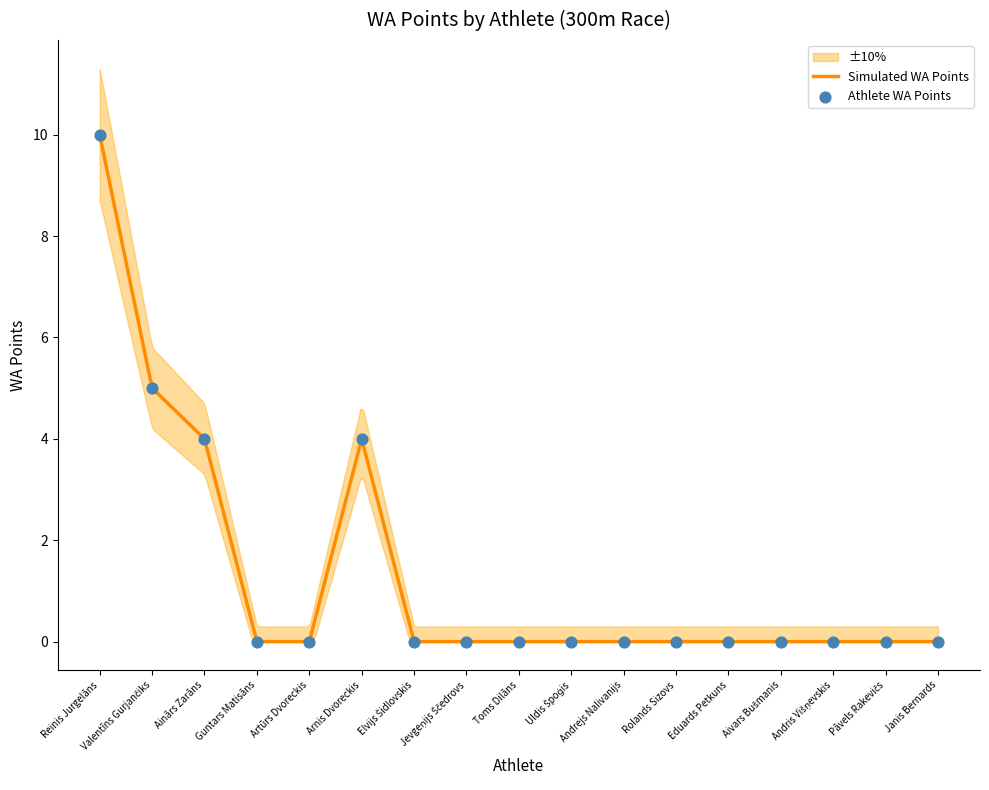

Which has a higher value, Ainārs Zarāns or Toms Dilāns?

Ainārs Zarāns